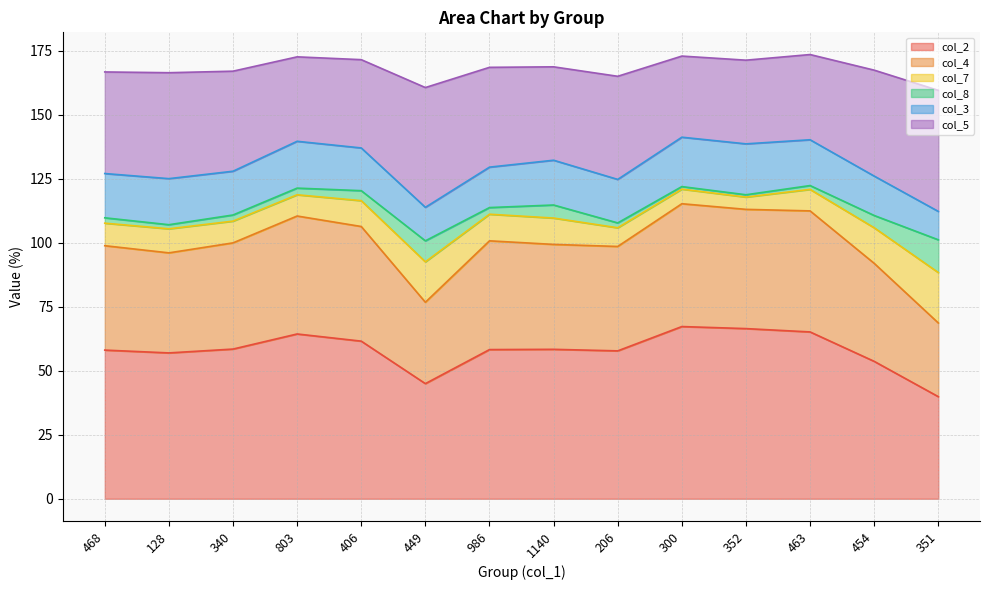

How many interior local valleys does the col_5 series have?

4